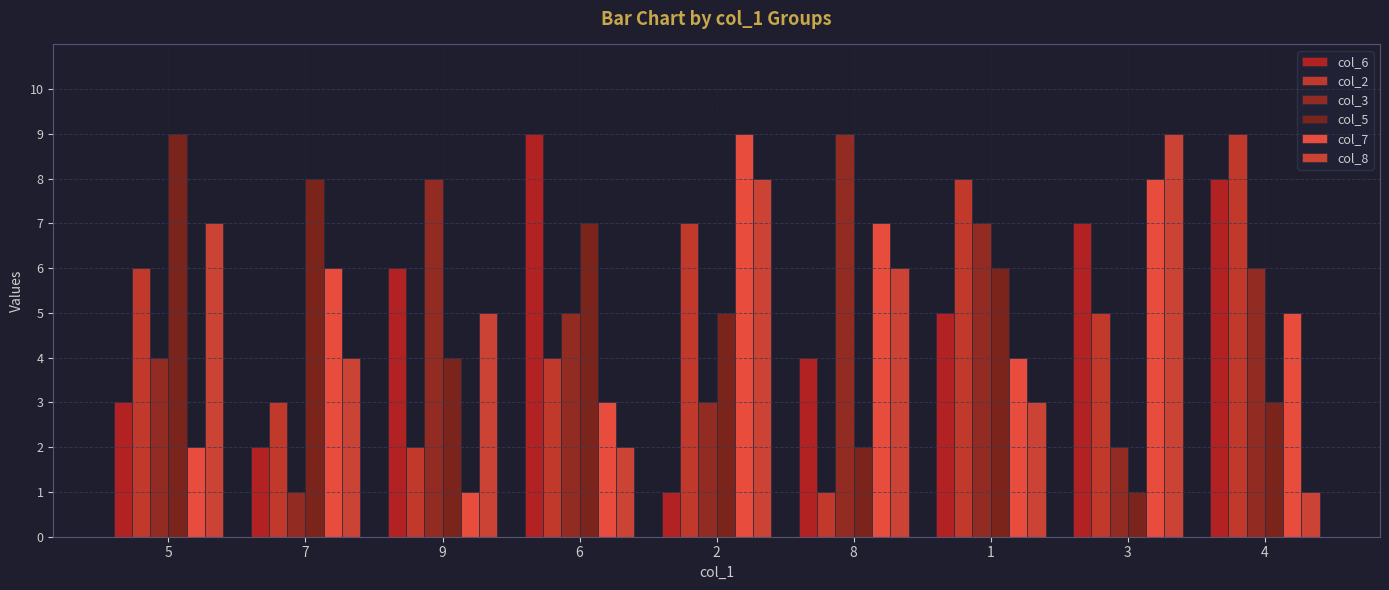

Which series has the widest spread of values?

col_6